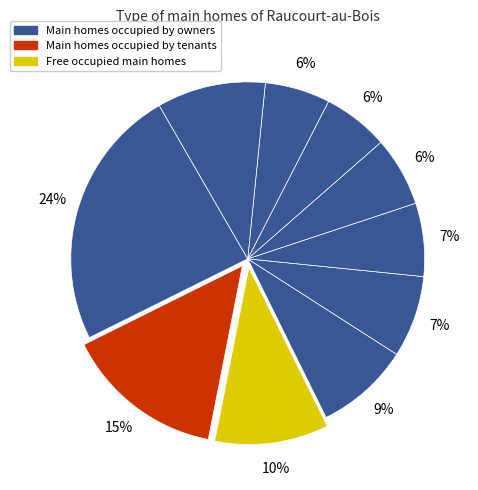

Is there any slice that represents more than half of the pie?

No